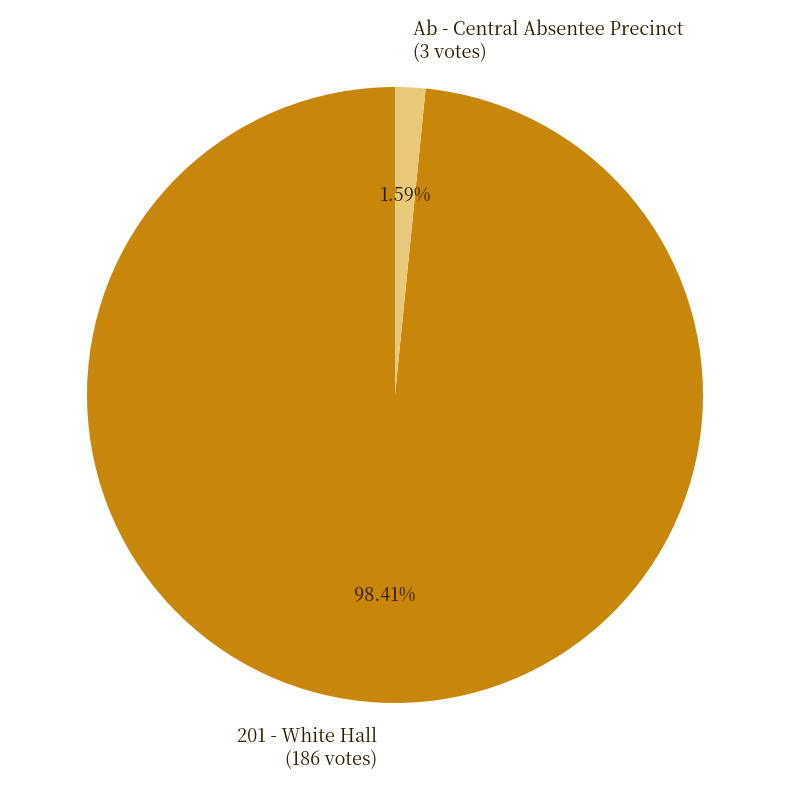

Is there a majority slice in this chart?

Yes